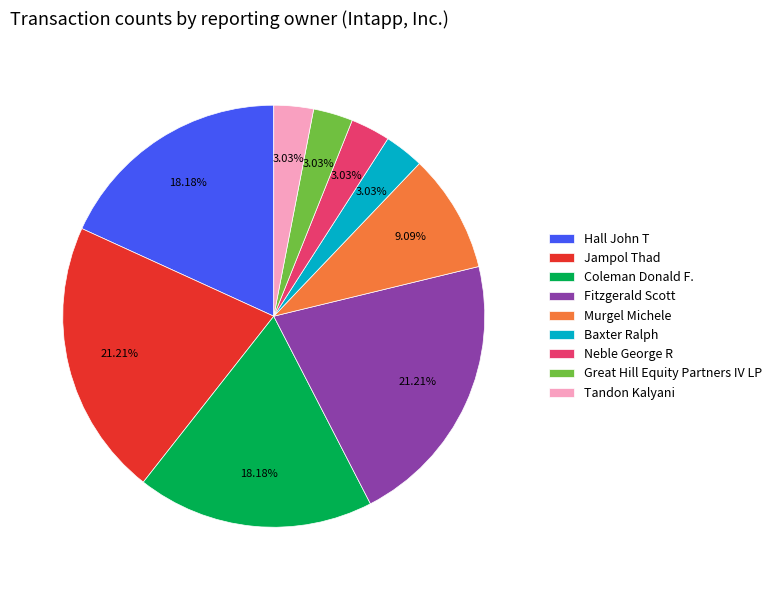

To the nearest percent, what is the combined percentage of Fitzgerald Scott and Neble George R?

24%